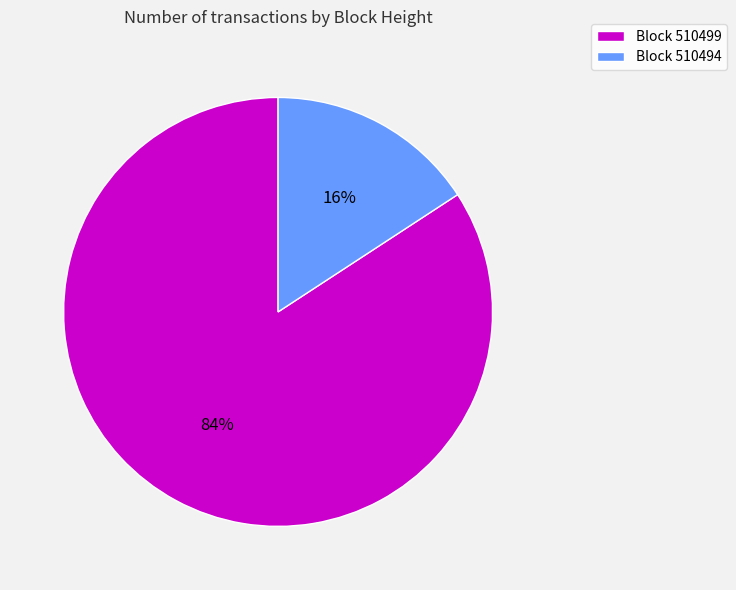

Is there any slice that represents more than half of the pie?

Yes